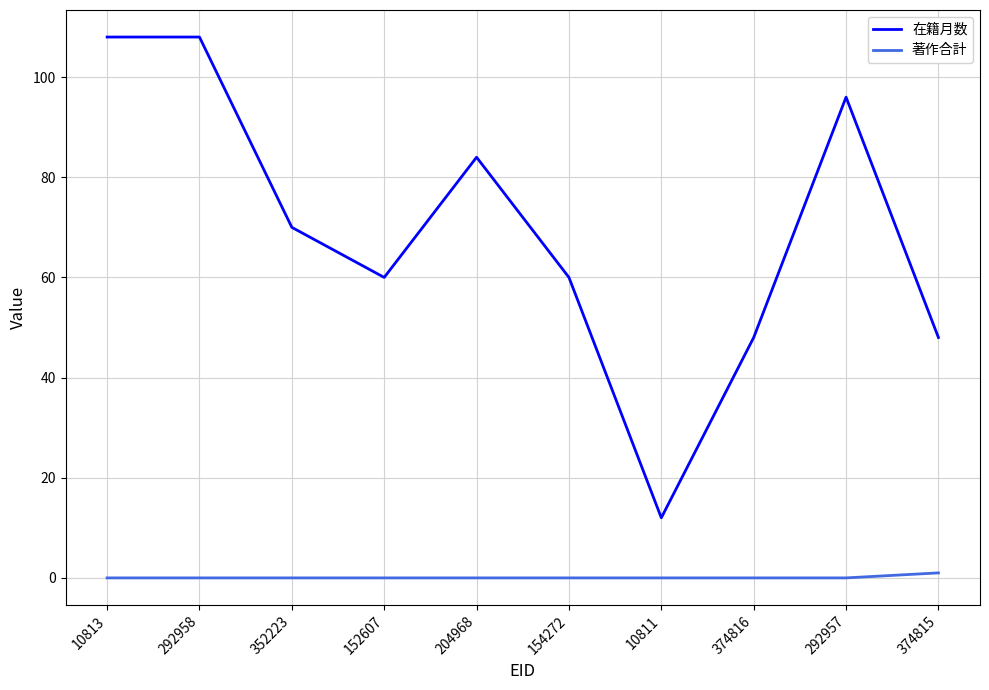

What is the difference between the maximum and minimum values in the 在籍月数 series?

96